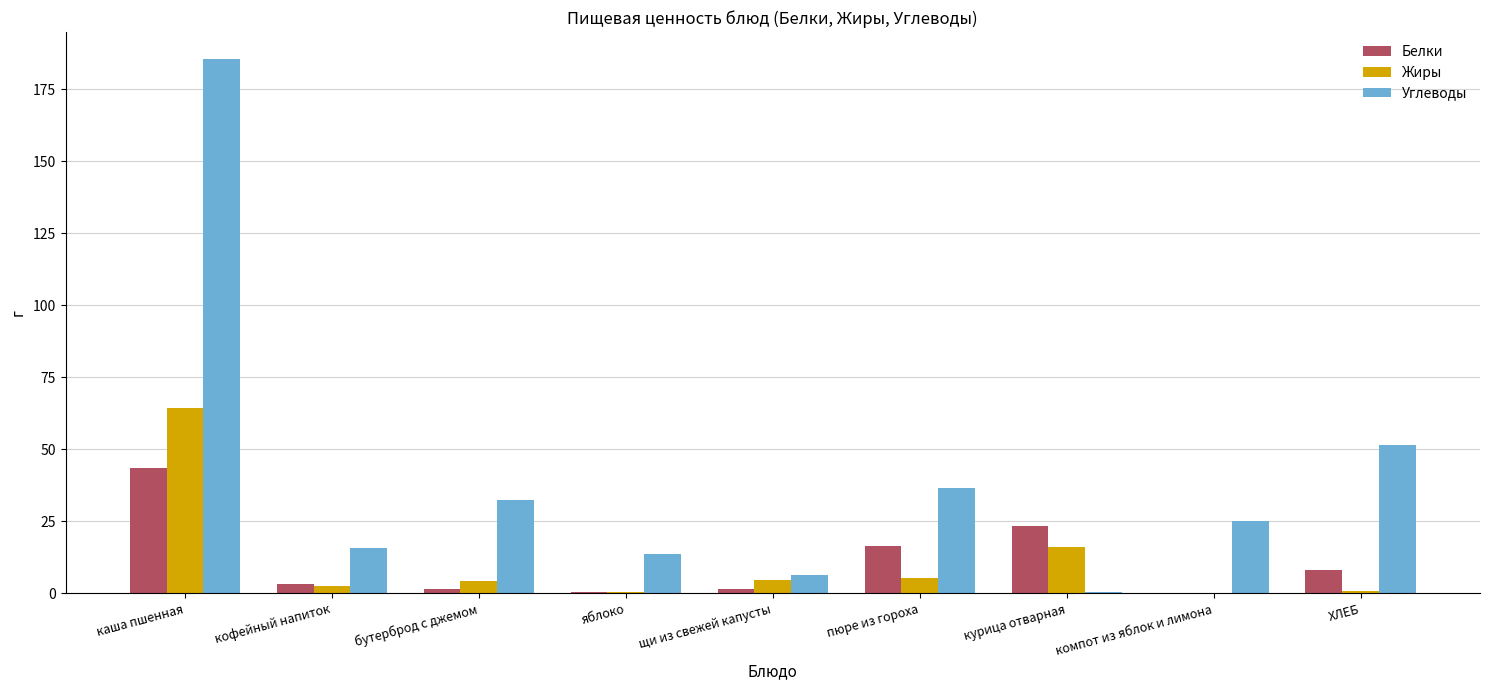

At which category is the sum across all series the highest?

каша пшенная